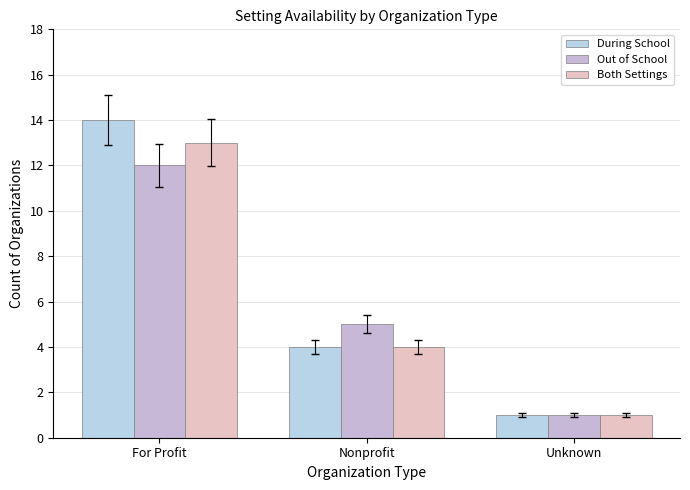

What is the difference between the Both Settings values at Unknown and Nonprofit?

3